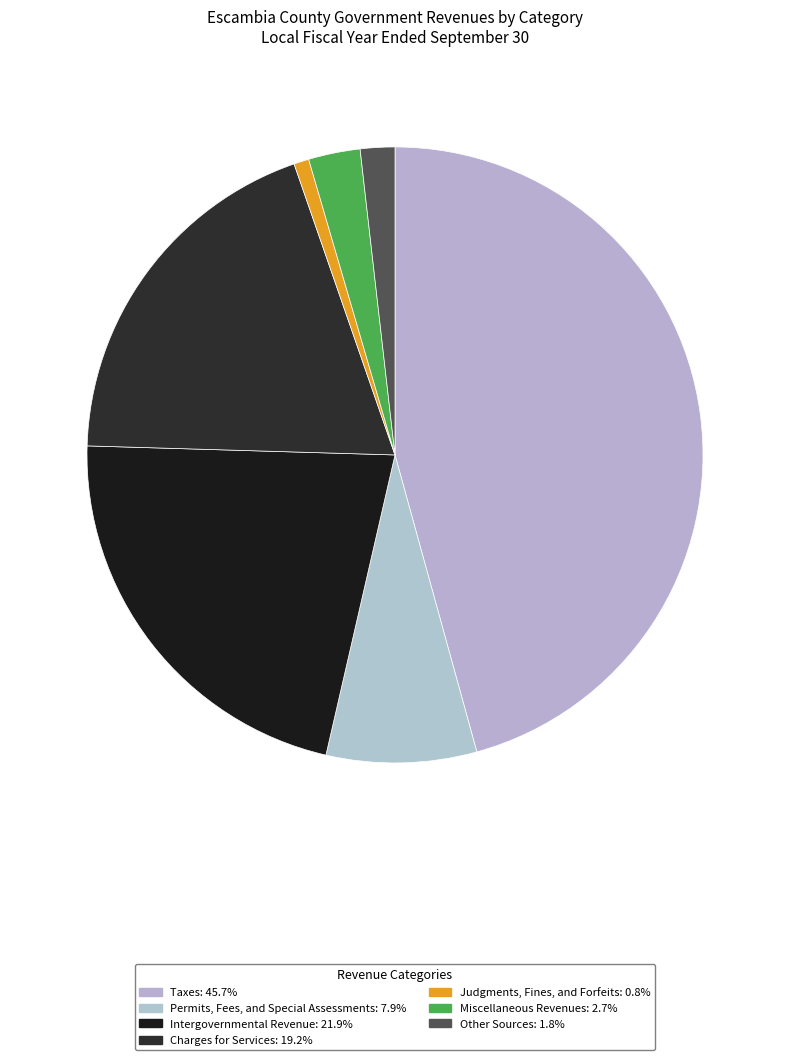

To the nearest percent, what is the combined percentage of Taxes and Intergovernmental Revenue?

68%